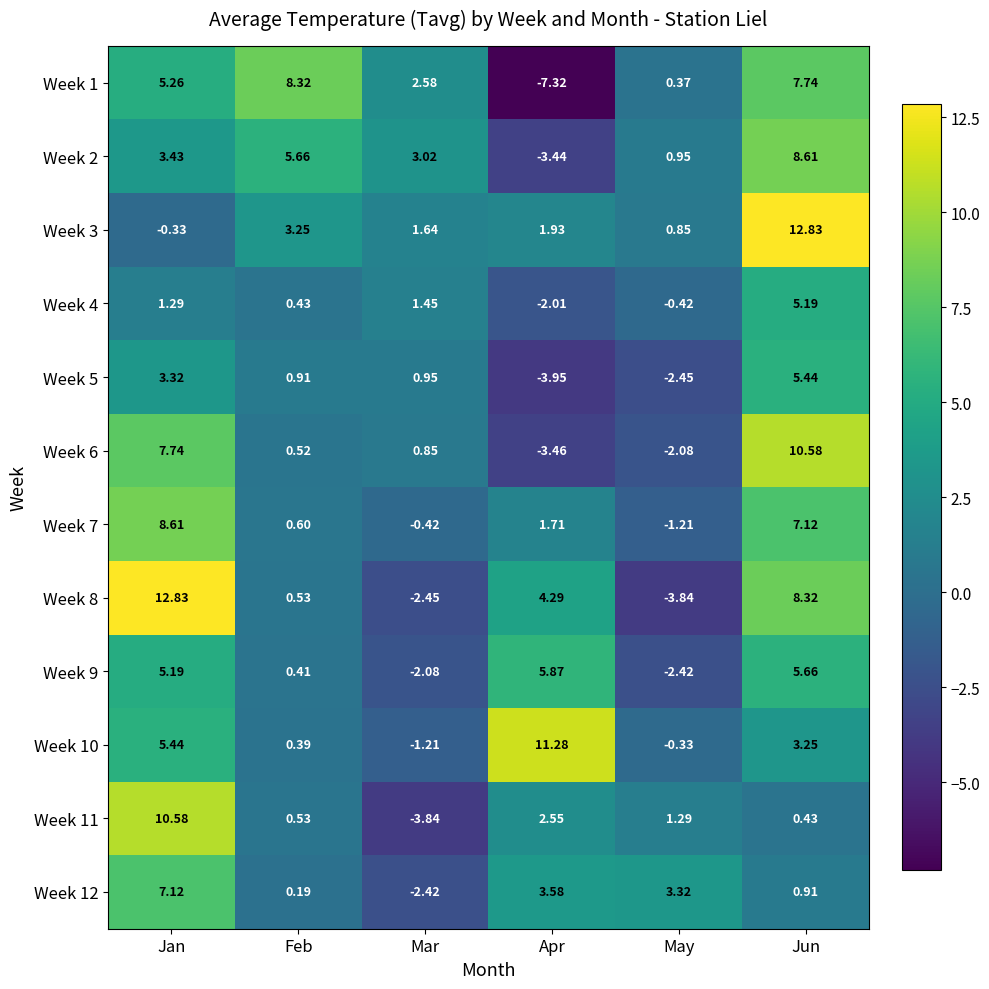

Where does the Week 2 series first go above 3?

Jan